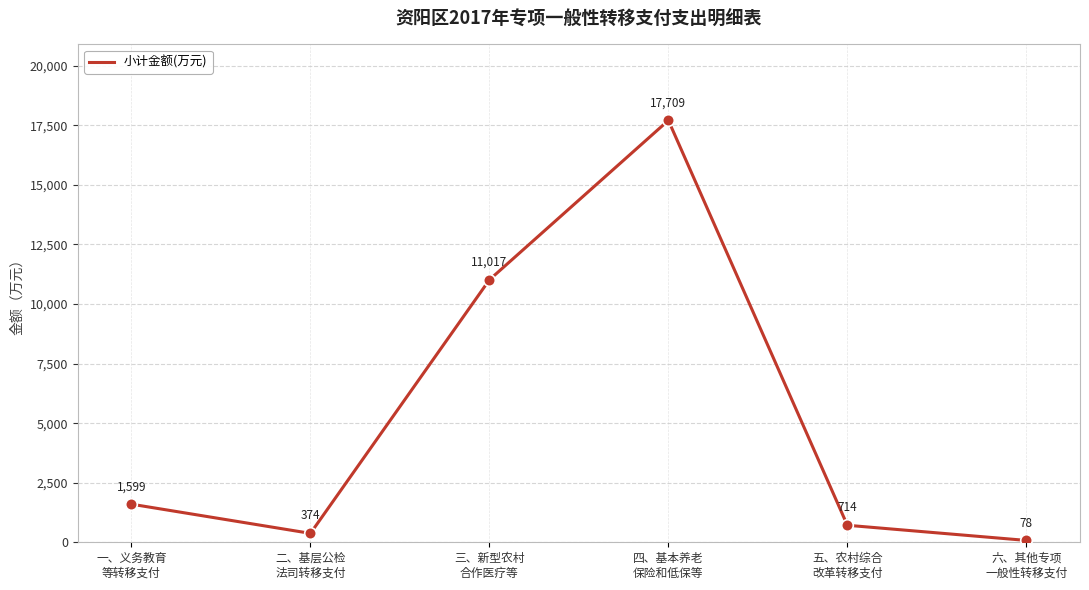

What is the change in value from 二、基层公检
法司转移支付 to 三、新型农村
合作医疗等?

+10643